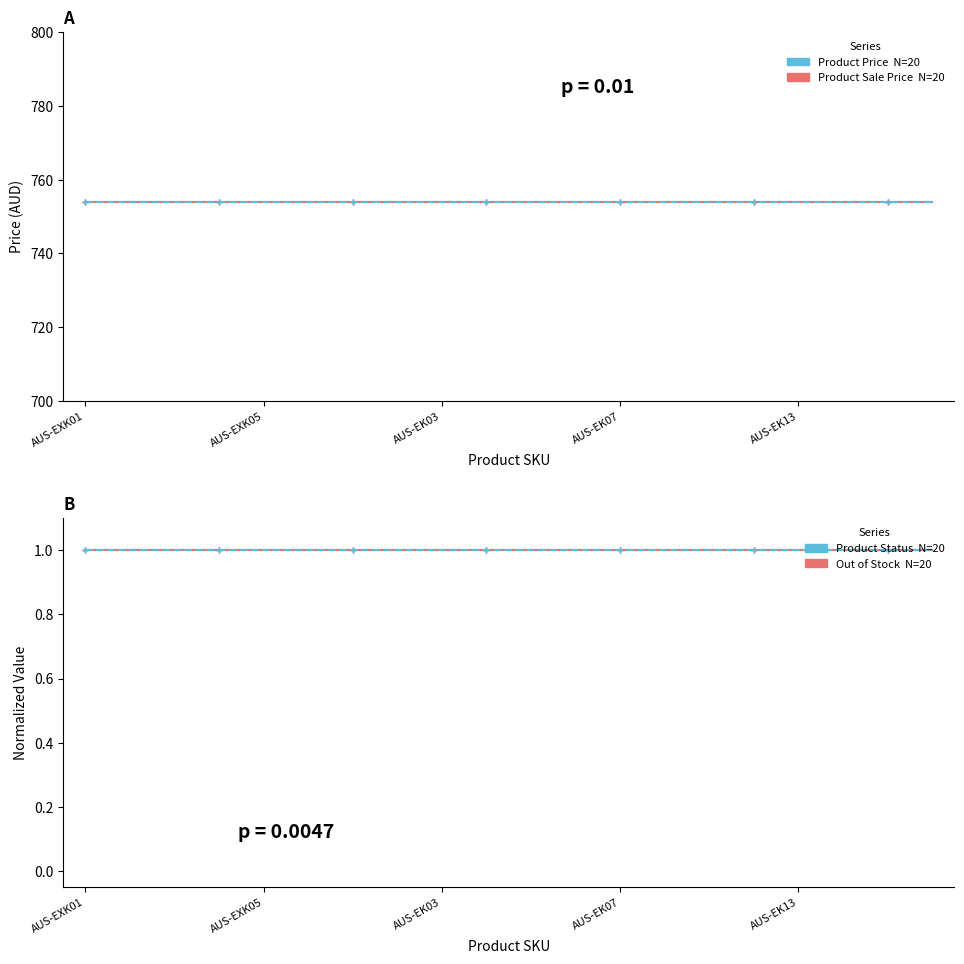

What is the lowest value of the Product Price series?

754